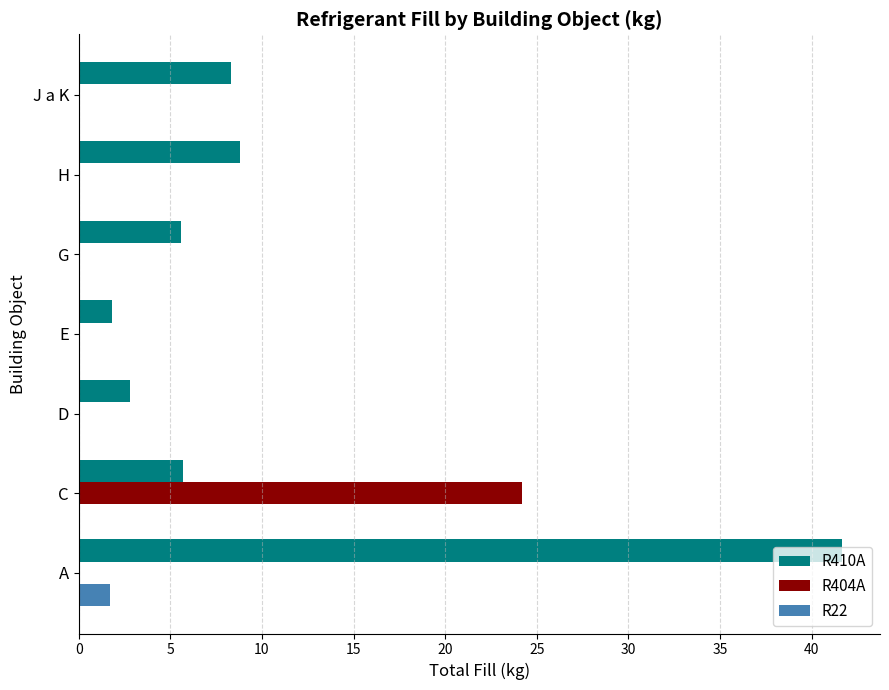

The R410A series shows 10.2 at C. True or false?

False